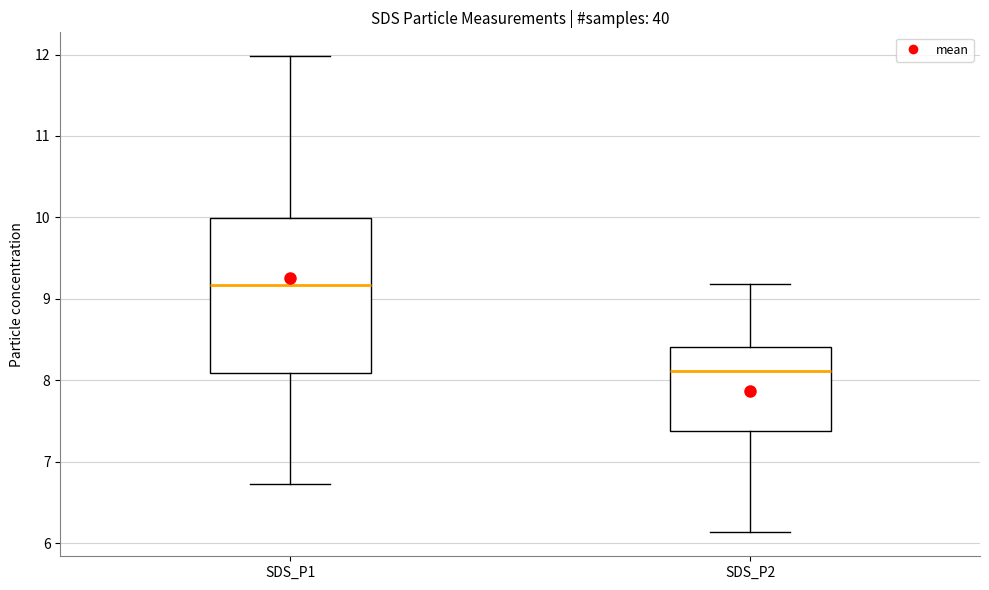

Which box has the highest median line?

SDS_P1